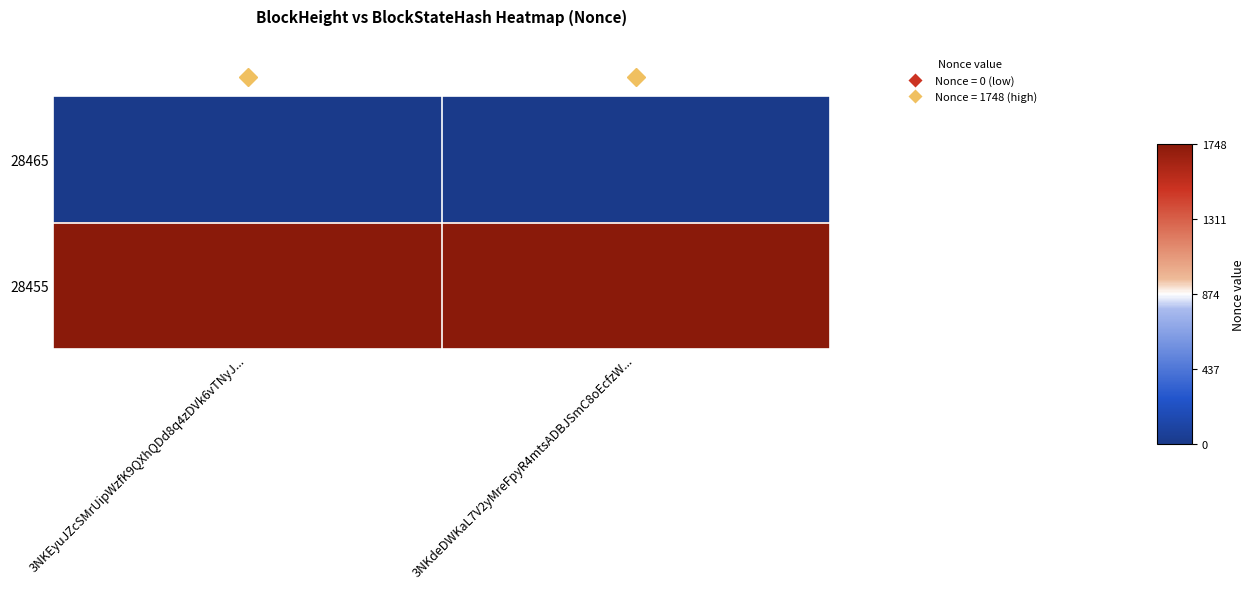

How many data points does each series have?

2